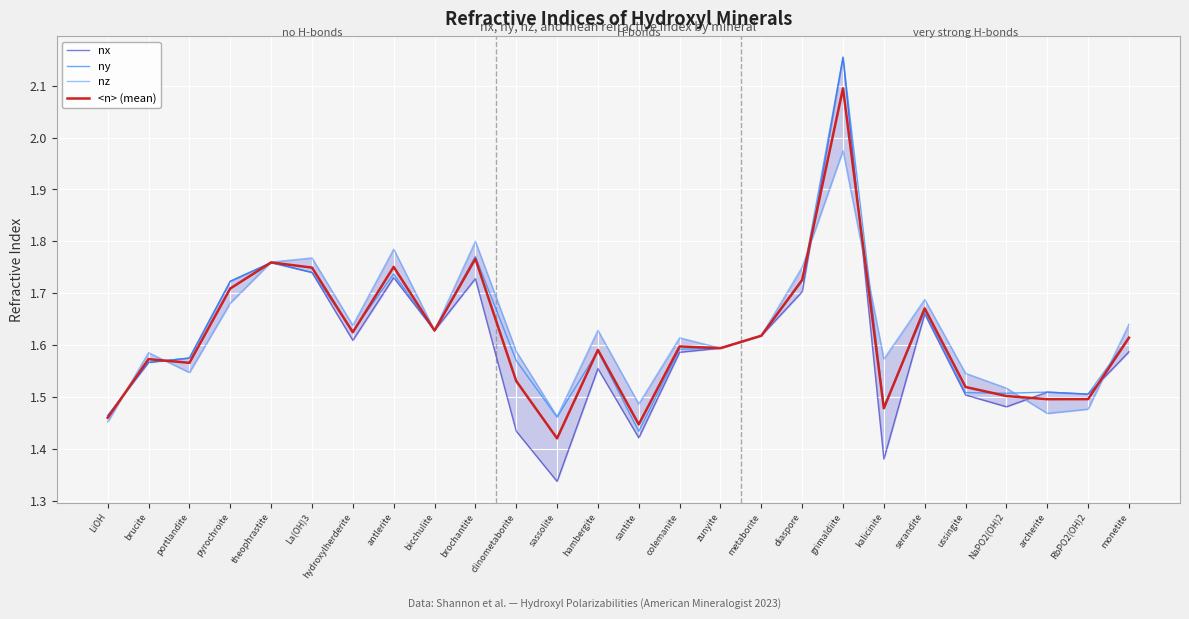

Is it true that nx equals 1.6 at portlandite?

True